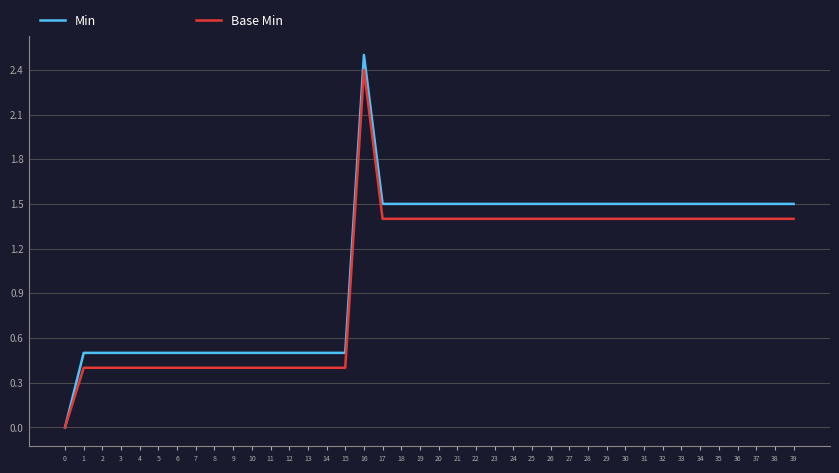

What is the sum of the Min values at 0 and 12?

0.5